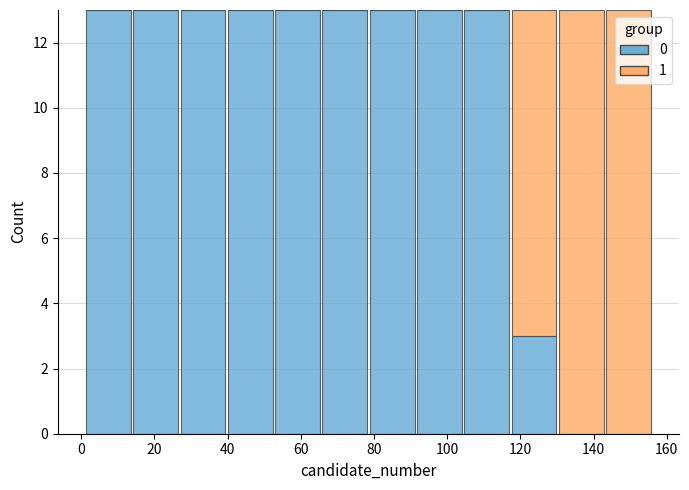

What is the total height of the stacked bar covering 144 to 156 on the x-axis? Neither the bar edges nor the heights are printed on the chart, so give them approximately, as read against the axes.

13